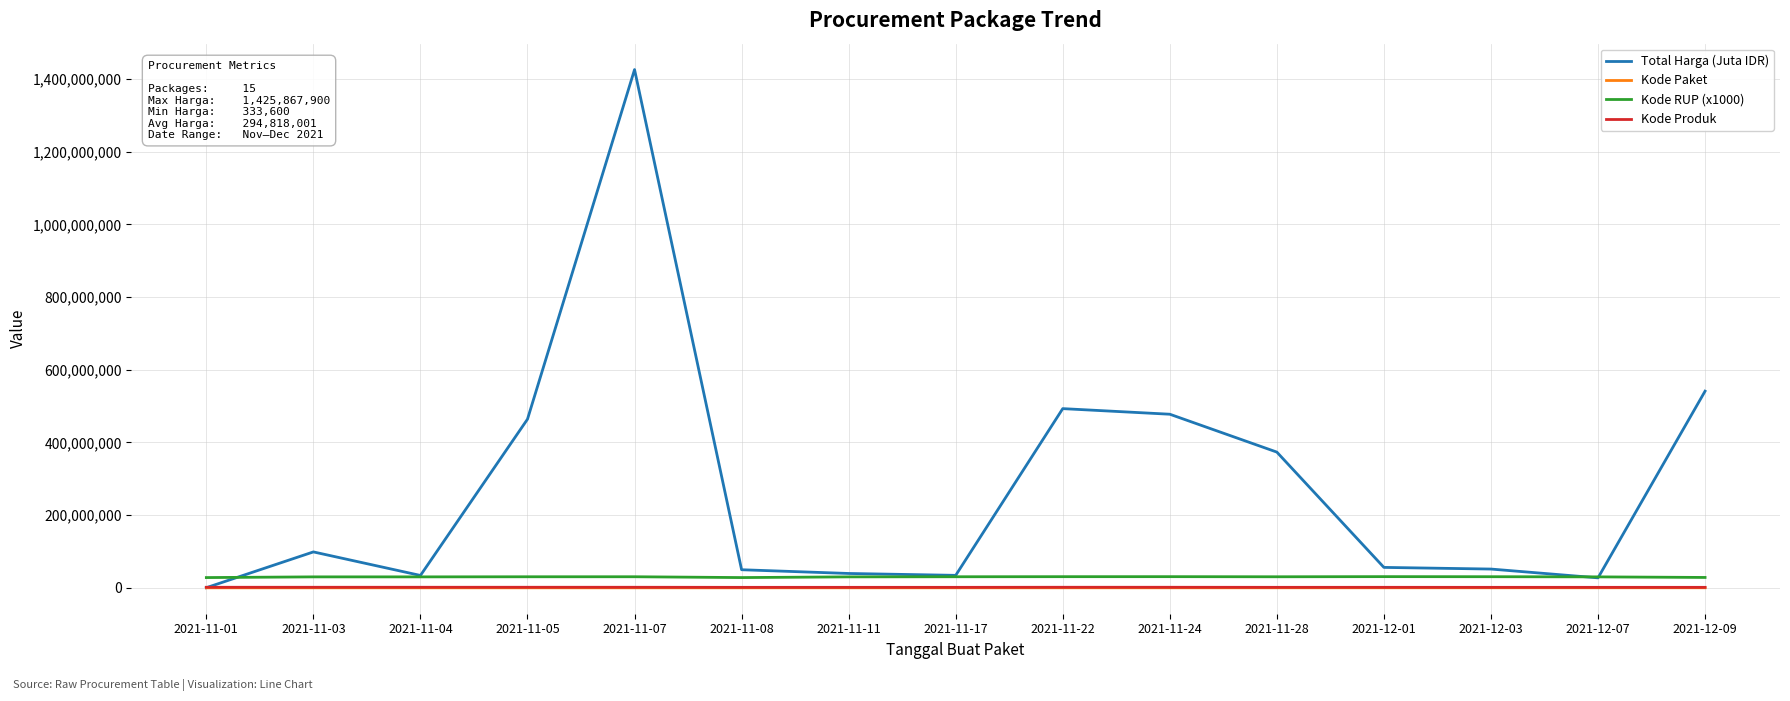

True or false: Kode RUP (x1000) and Kode Produk cross at least once.

False